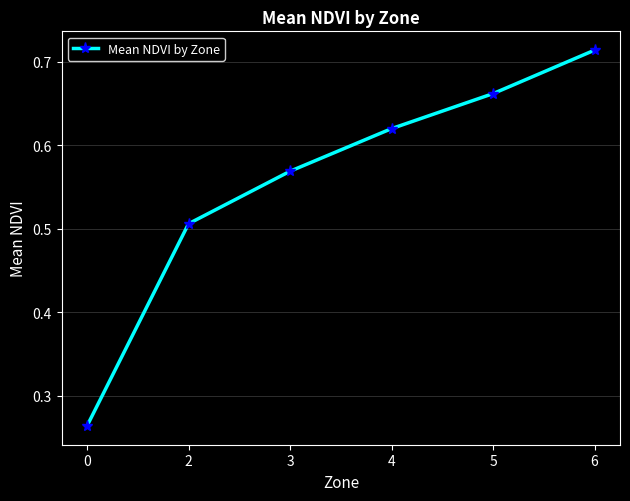

The value at 4 is 0.8. True or false?

False